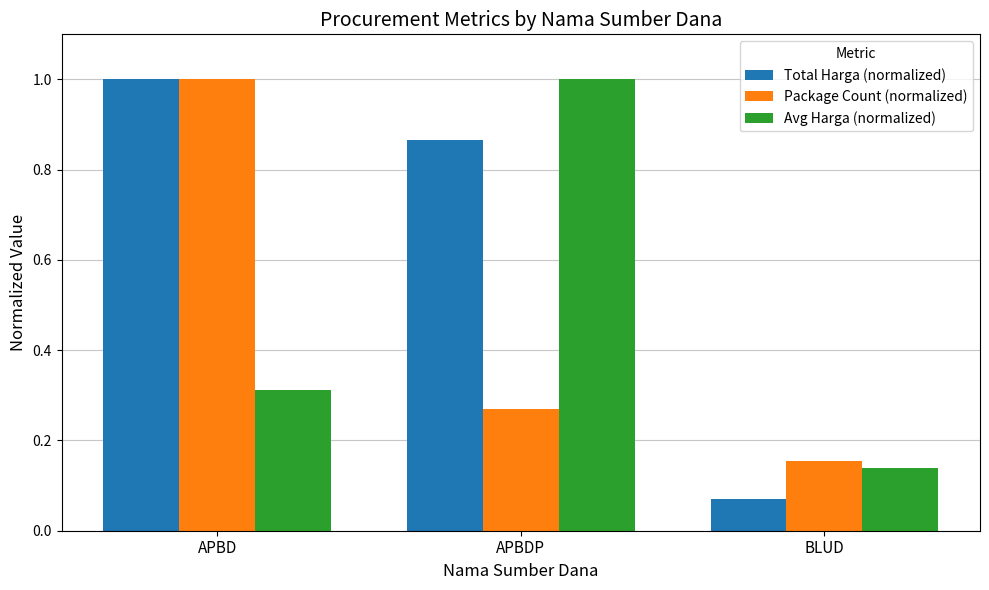

At which label does Avg Harga (normalized) reach its peak?

APBDP